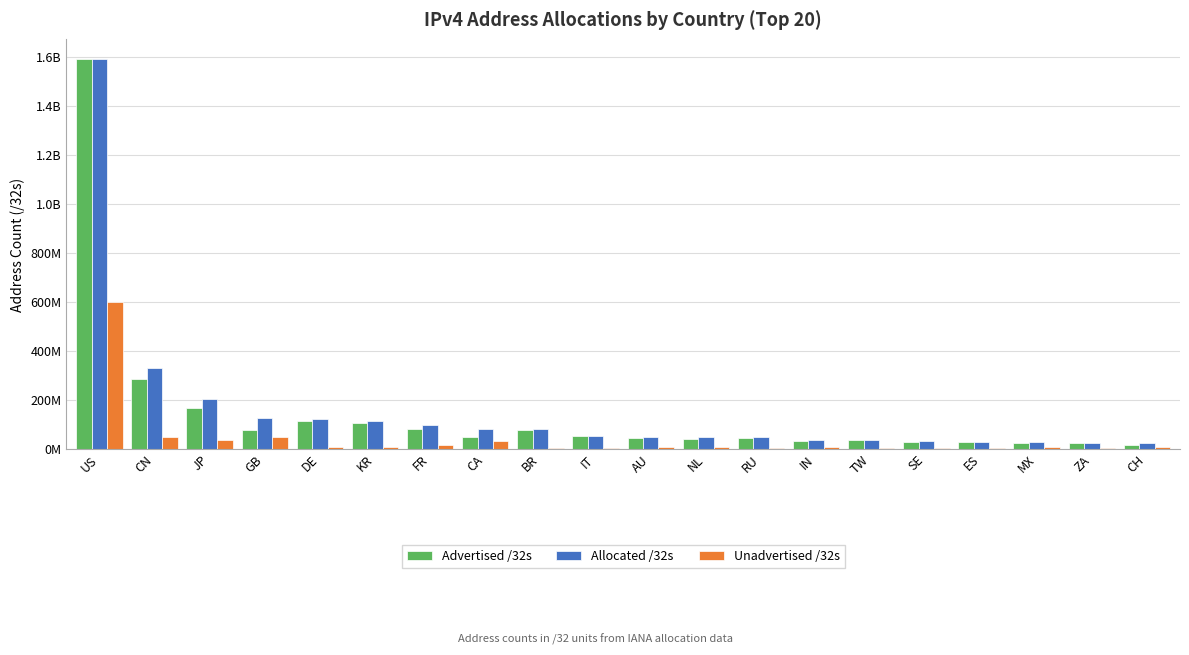

Rank the categories by Allocated /32s value from highest to lowest.

US, CN, JP, GB, DE, KR, FR, CA, BR, IT, AU, NL, RU, IN, TW, SE, ES, MX, ZA, CH